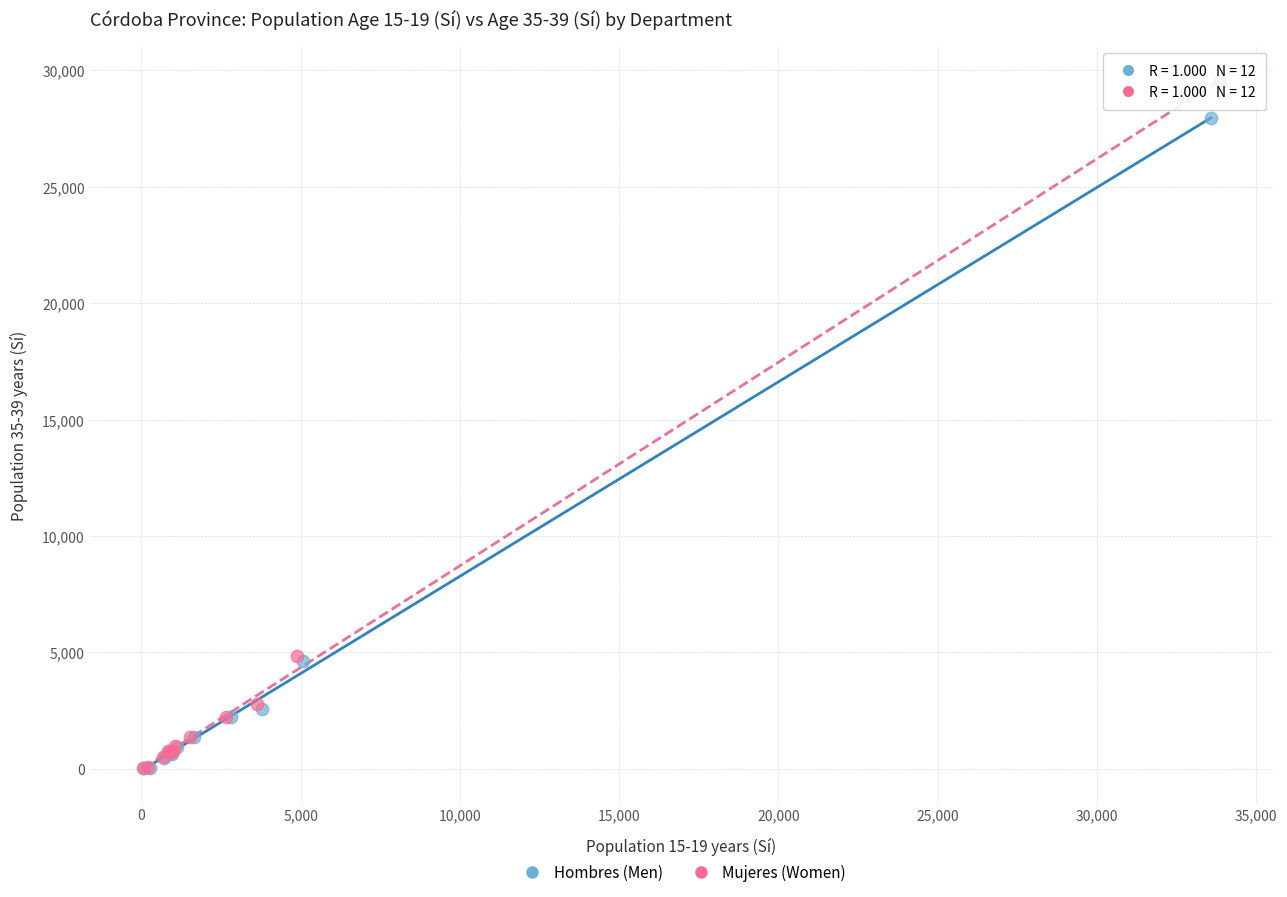

Which series has the largest Y range (max minus min)?

Mujeres (Women)